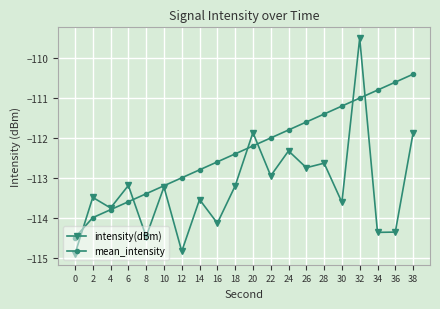

Which series changed the most between 26 and 28?

mean_intensity